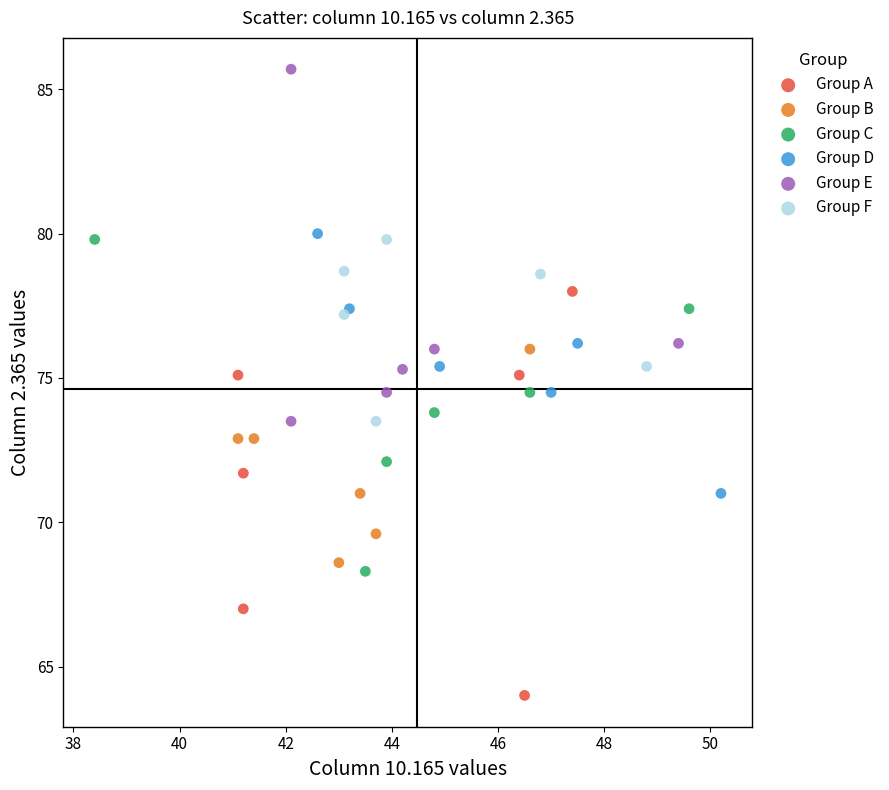

Which series reaches the maximum Y coordinate?

Group E